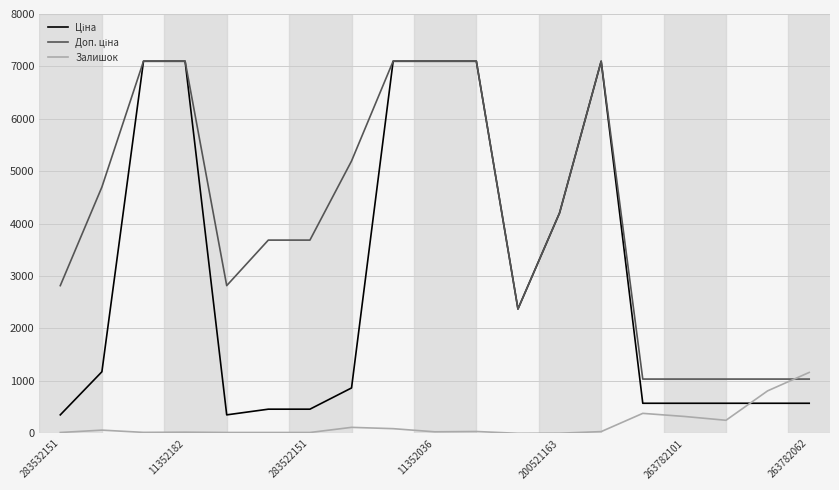

Does the chart display data point markers on the line(s)?

No